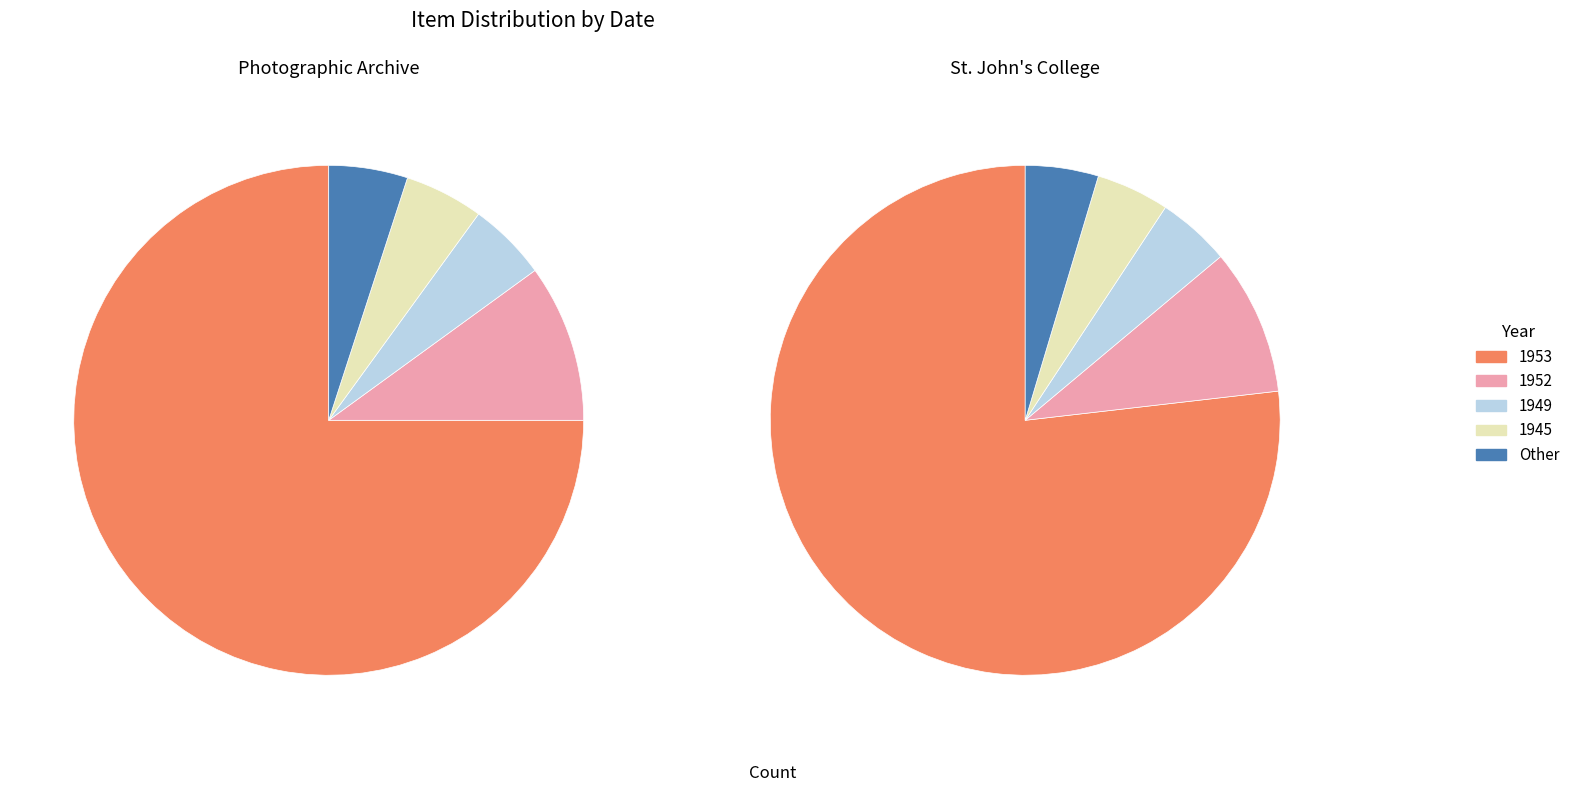

How many segments does this pie chart have?

5